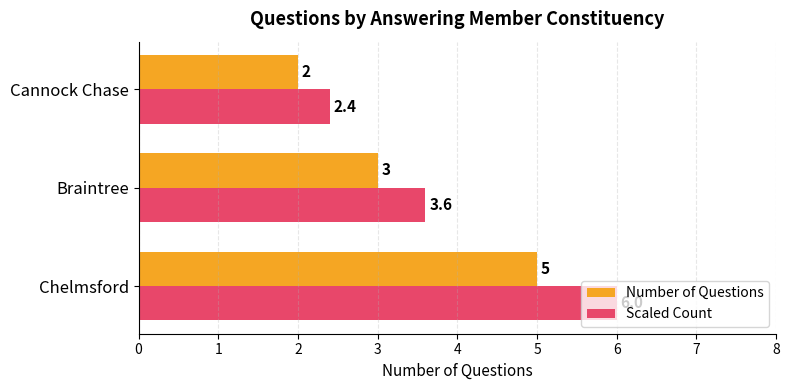

The Scaled Count series shows 5.2 at Braintree. True or false?

False